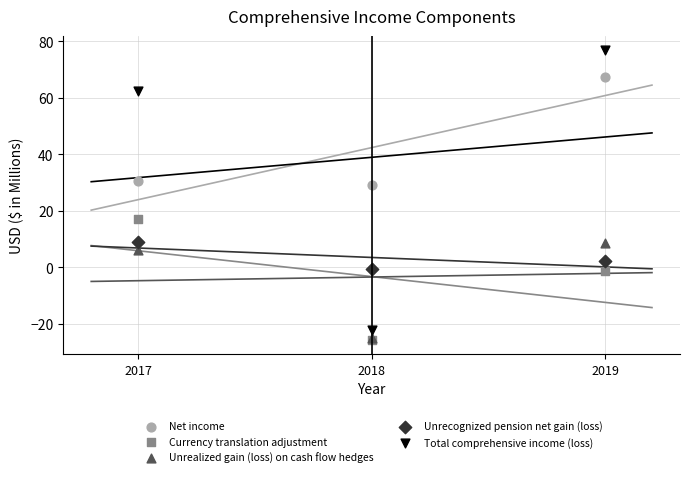

Across all series, what Y value is closest to 25?

29.2